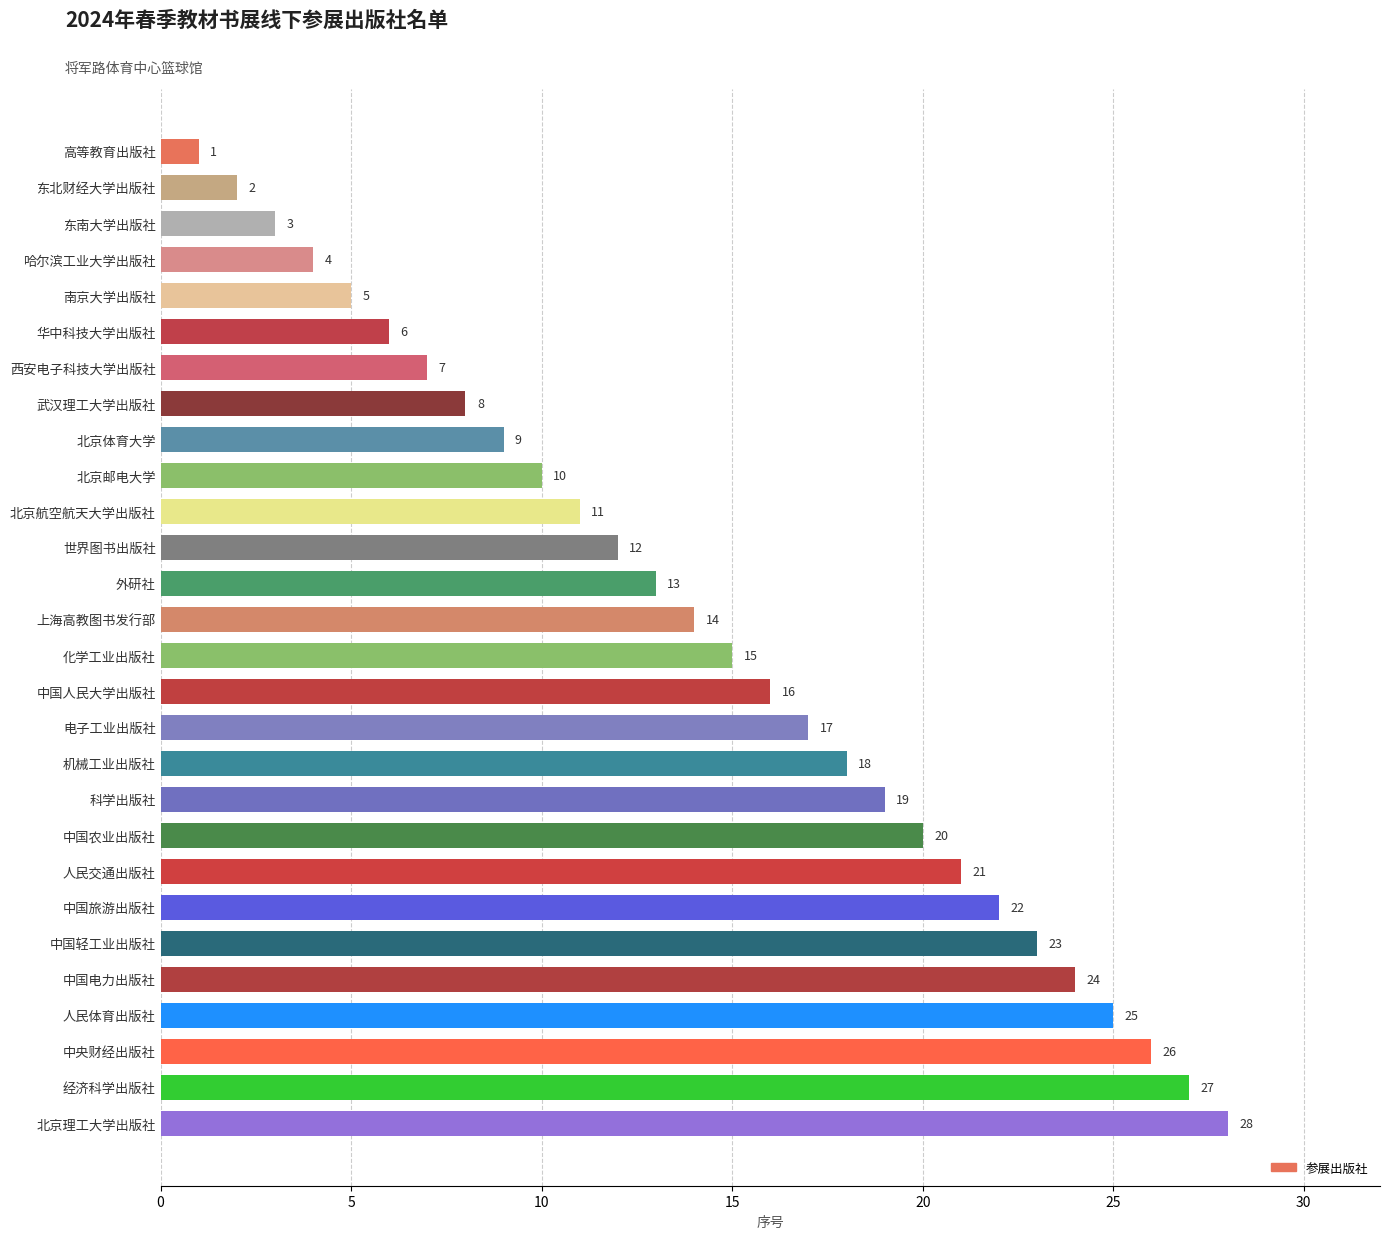

What is the change in value from 电子工业出版社 to 武汉理工大学出版社?

-9